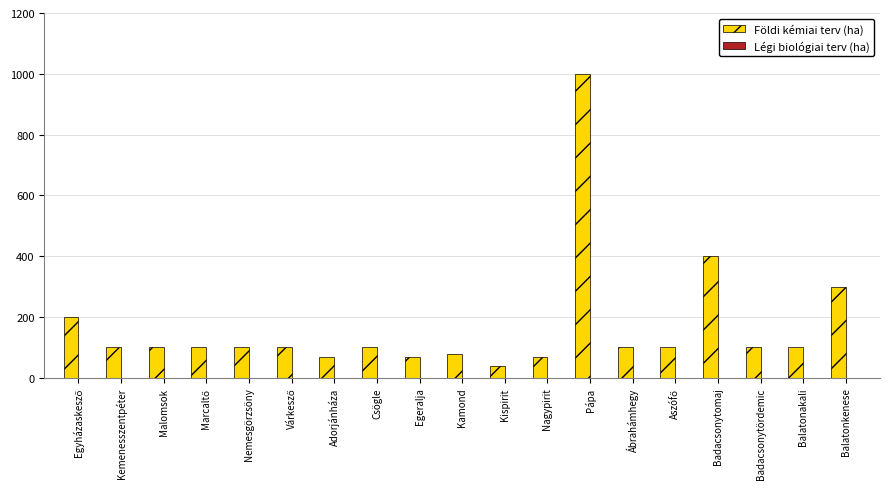

What is the ratio of the value at Nemesgörzsöny to the value at Csögle?

1.0